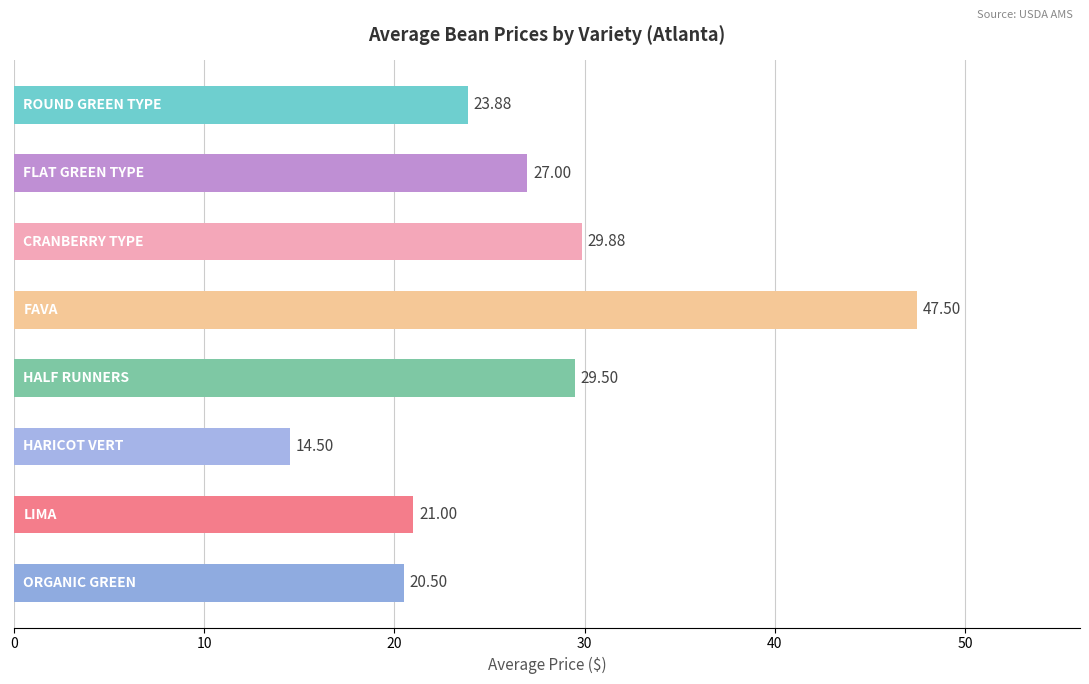

What is the minimum value shown in the chart?

14.5